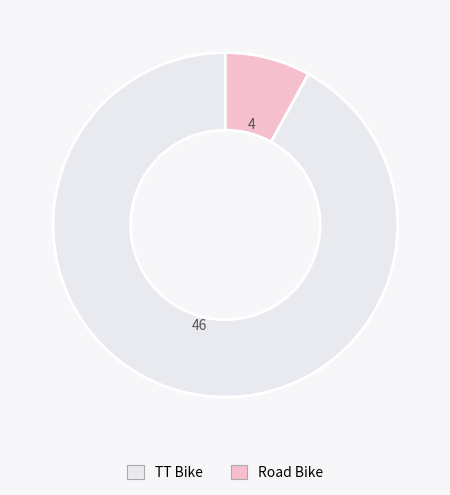

Is there a majority slice in this chart?

Yes